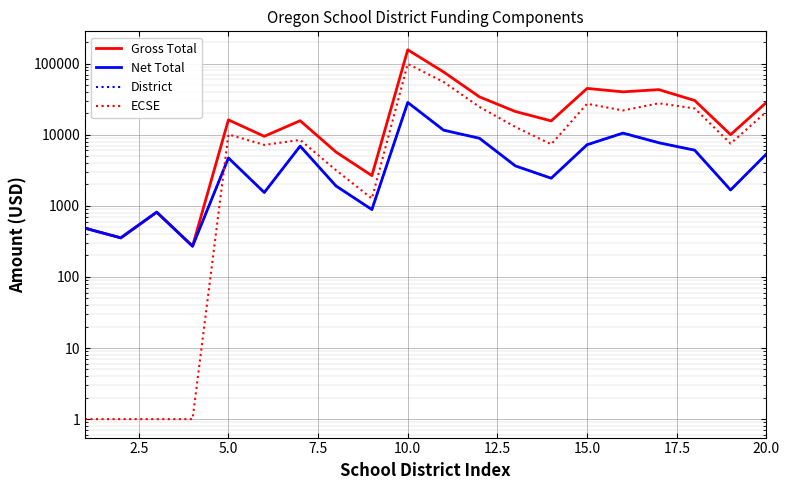

How many series are shown in this chart?

4